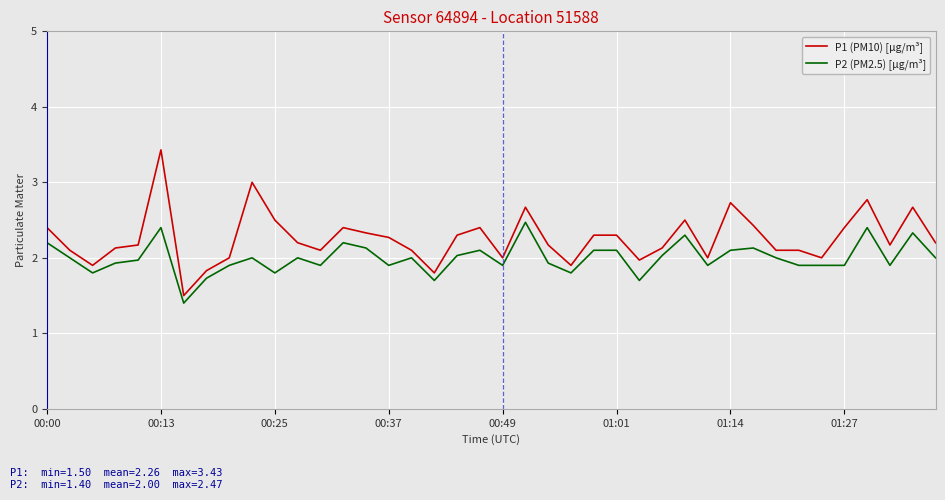

What is the difference between the maximum and minimum values in the P2 (PM2.5) [µg/m³] series?

1.1